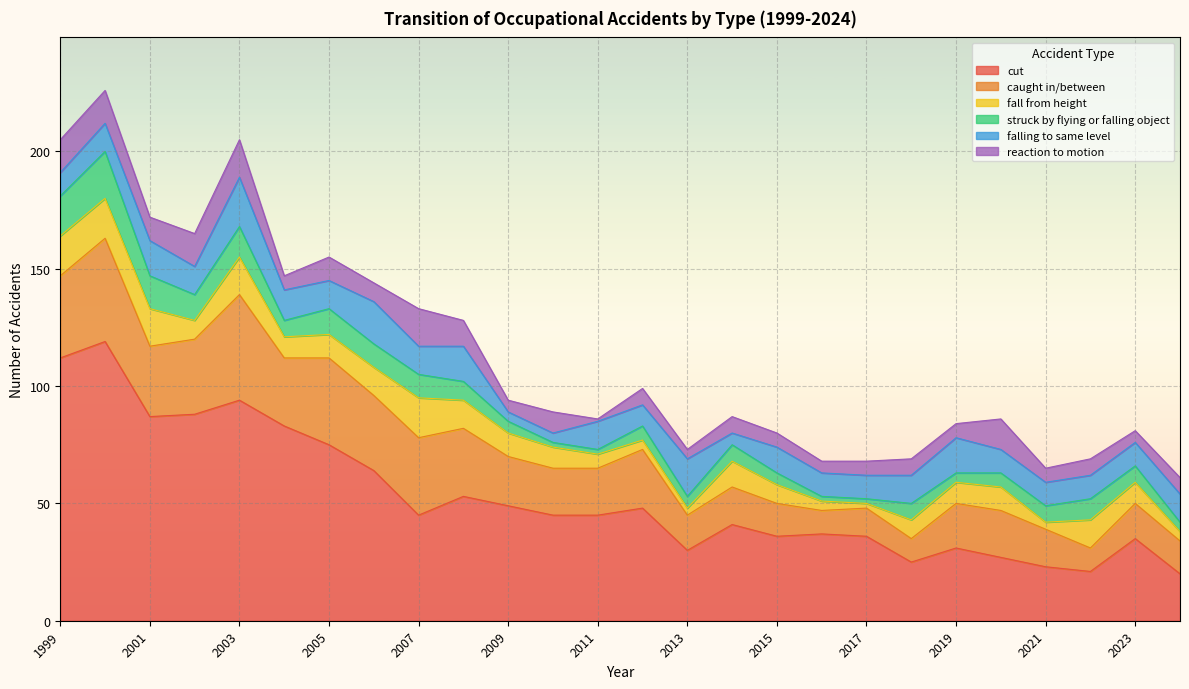

How many interior local peaks does the reaction to motion series have?

9